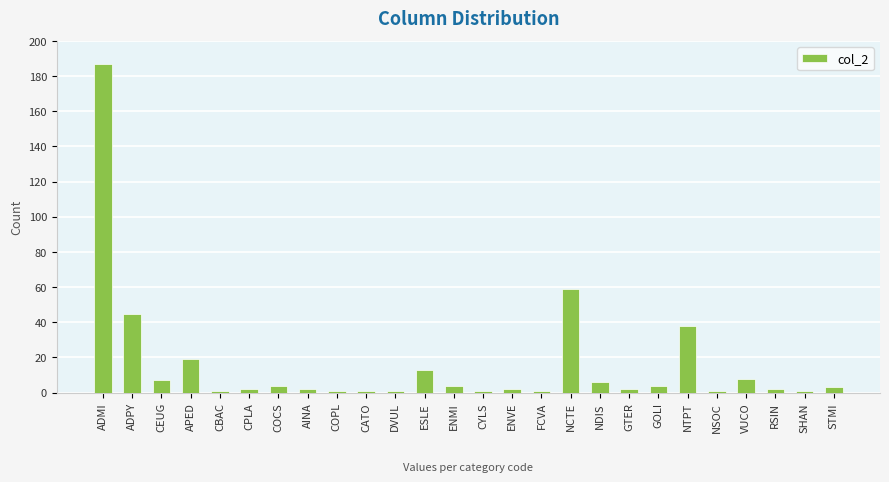

How many data points are less than 3?

13